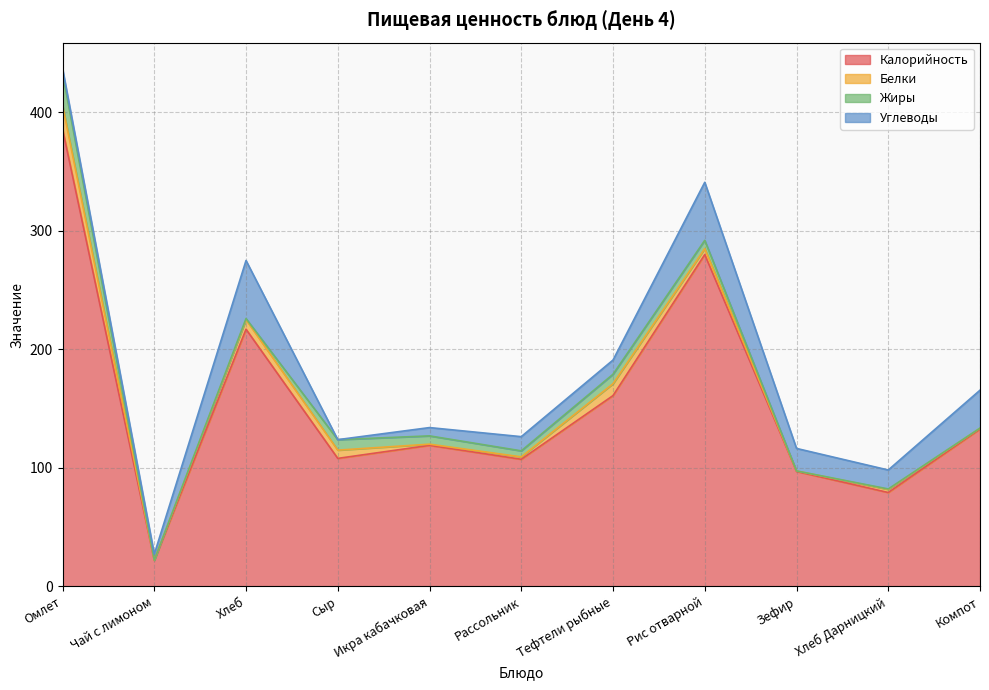

At which label does Жиры first exceed 5?

Омлет